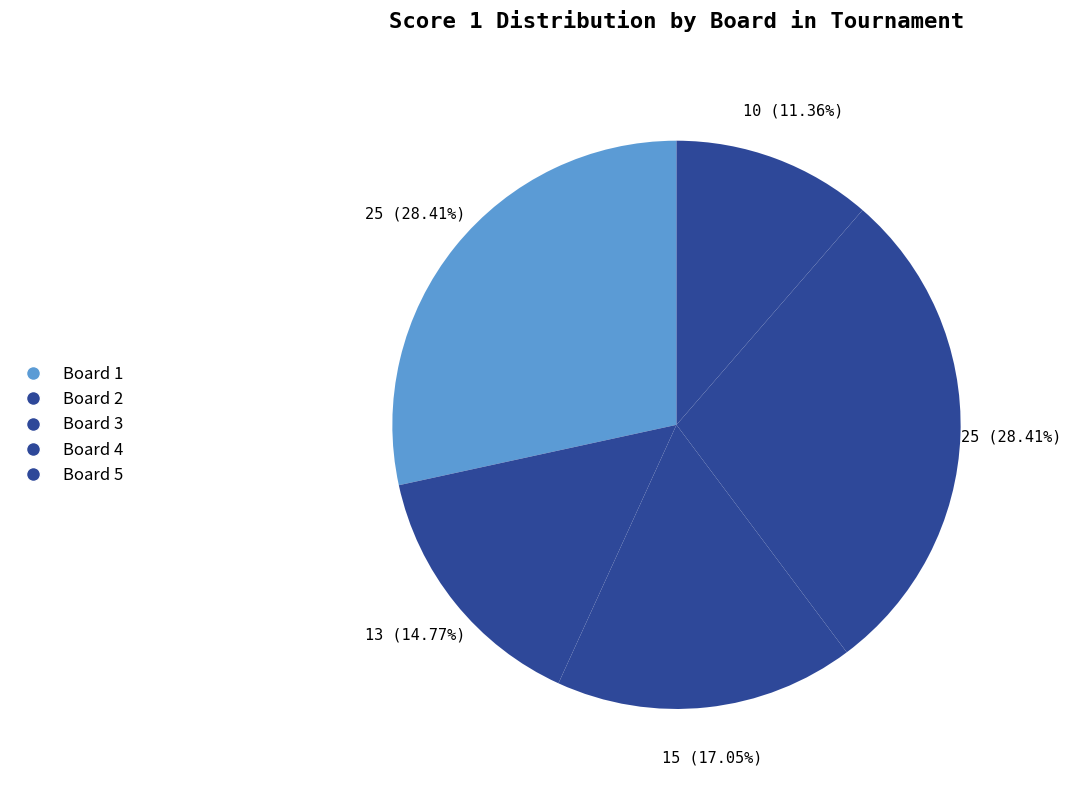

True or false: Board 3 accounts for 28% of the total.

False